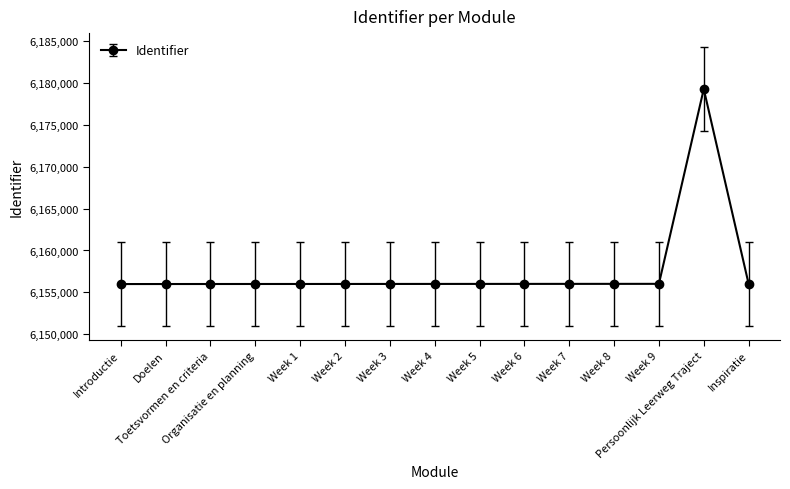

What is the difference between the values at Week 9 and Persoonlijk Leerweg Traject?

23214